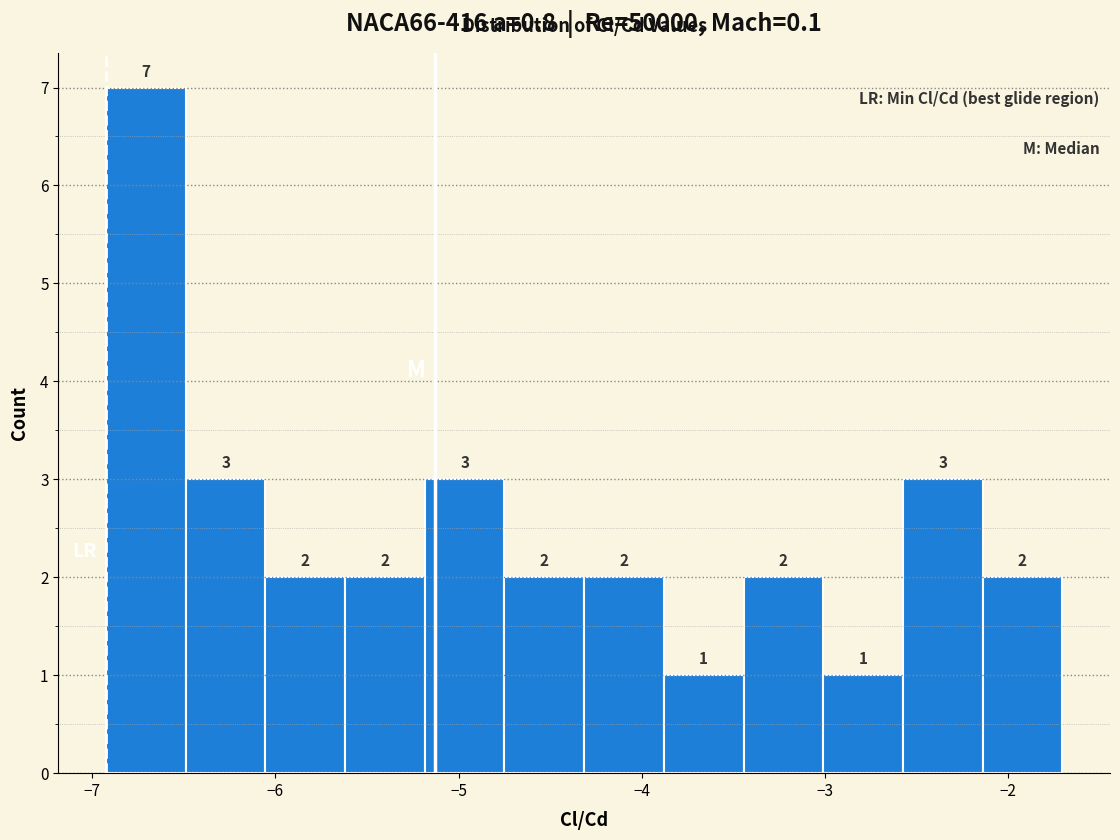

How tall is the bar that spans -3.0 to -2.6 on the x-axis? The bar edges are not printed on the chart, so give them approximately, as read against the axis.

1